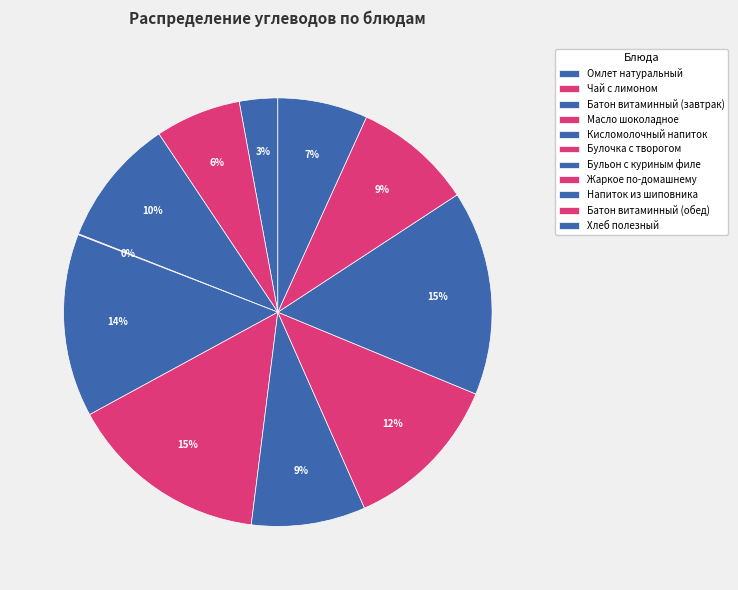

Rank the categories by value from highest to lowest.

Напиток из шиповника, Булочка с творогом, Кисломолочный напиток, Жаркое по-домашнему, Батон витаминный (завтрак), Батон витаминный (обед), Бульон с куриным филе, Хлеб полезный, Чай с лимоном, Омлет натуральный, Масло шоколадное